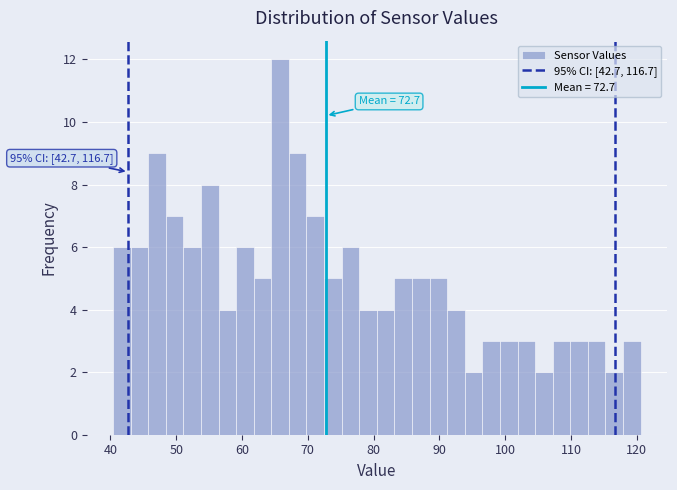

Read against the x-axis, roughly where is the centre of the tallest bar?

66